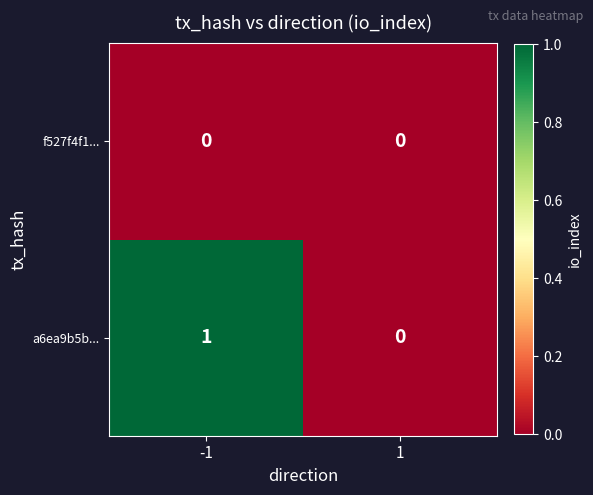

What is the maximum value shown in the chart?

1